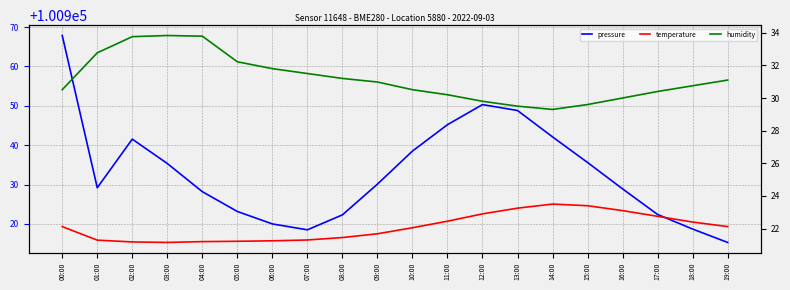

Reading left to right, list all the values displayed in this chart.

pressure: 100967.8	100929.2	100941.5	100935.3	100928.2	100923.2	100920.0	100918.5	100922.3	100930.1	100938.5	100945.2	100950.3	100948.8	100942.1	100935.6	100928.9	100922.4	100918.7	100915.3
temperature: 22.1	21.3	21.2	21.1	21.2	21.2	21.2	21.3	21.4	21.7	22.1	22.4	22.9	23.2	23.5	23.4	23.1	22.8	22.4	22.1
humidity: 30.5	32.8	33.8	33.8	33.8	32.2	31.8	31.5	31.2	31.0	30.5	30.2	29.8	29.5	29.3	29.6	30.0	30.4	30.8	31.1